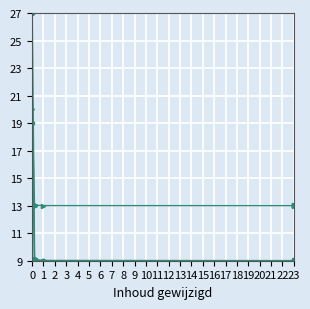

True or false: Identifier (scaled) and Identifier cross at least once.

False